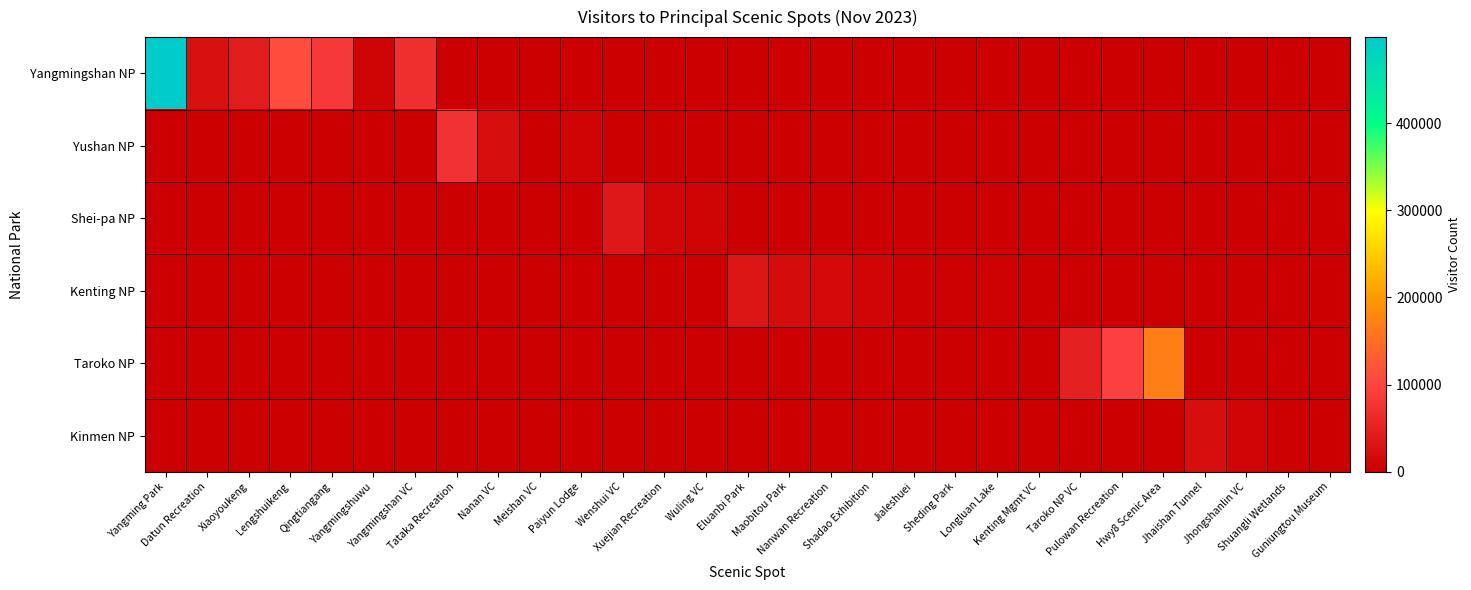

Which series changed the most between Qingtiangang and Wenshui VC?

Yangmingshan NP